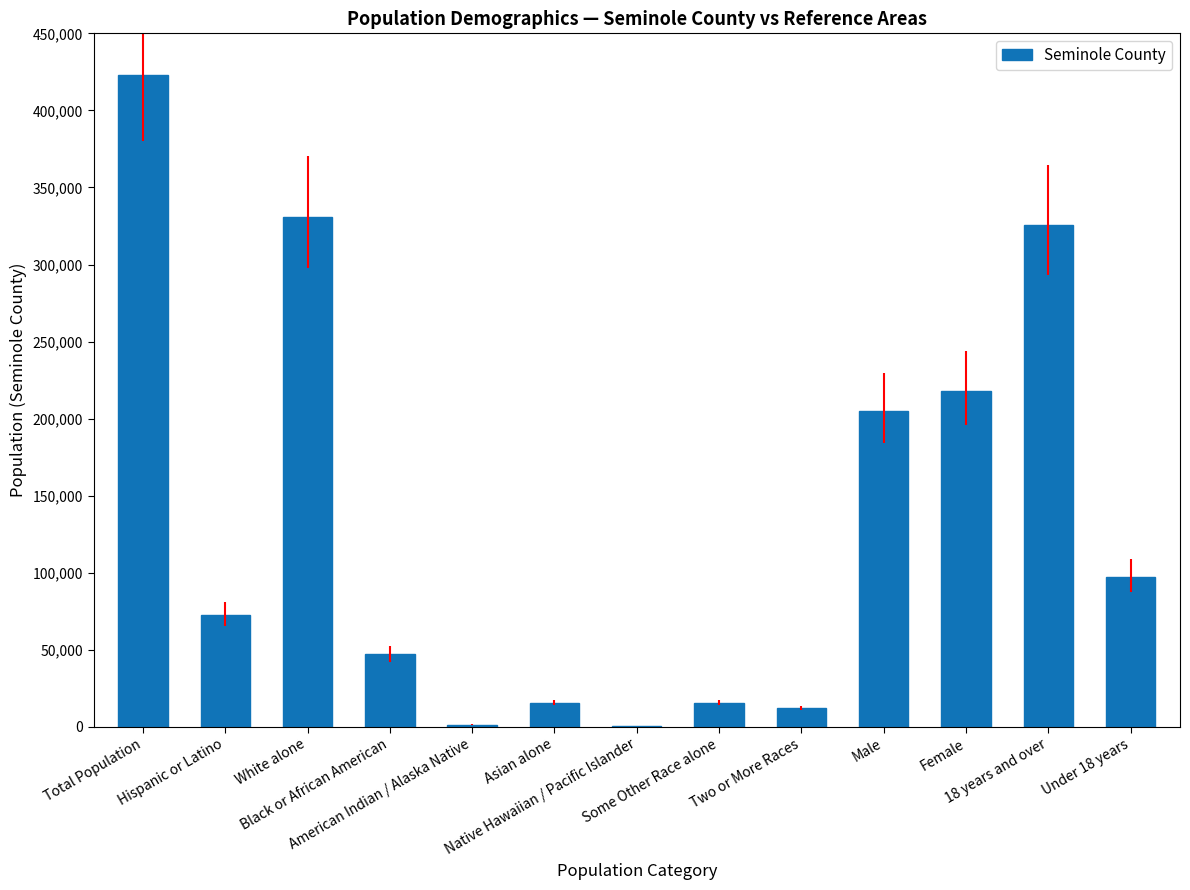

Count the number of categories in the chart.

13